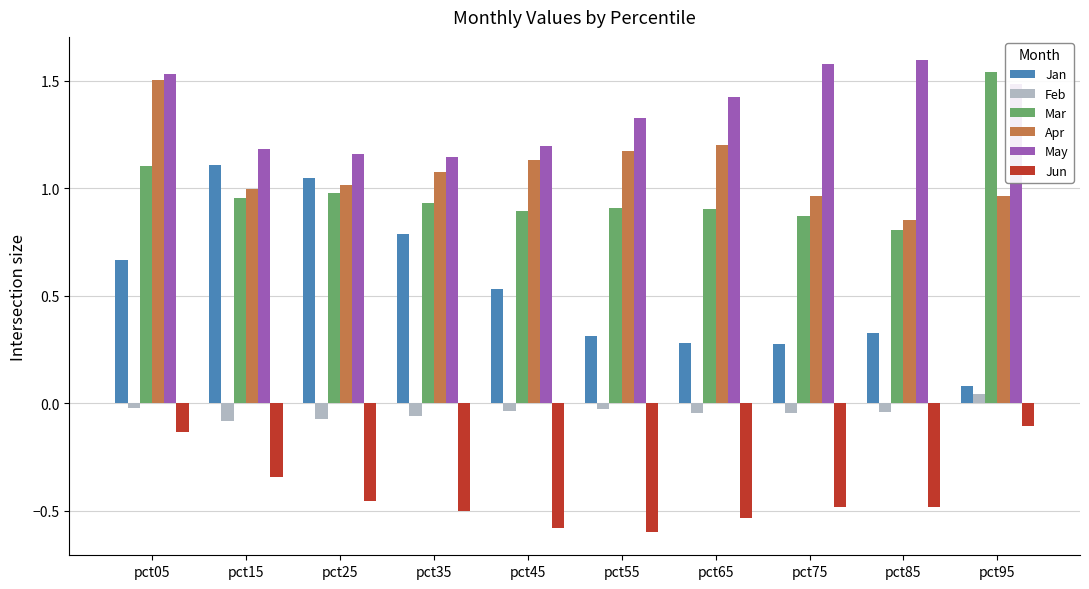

The Apr series shows 0.7 at pct55. True or false?

False